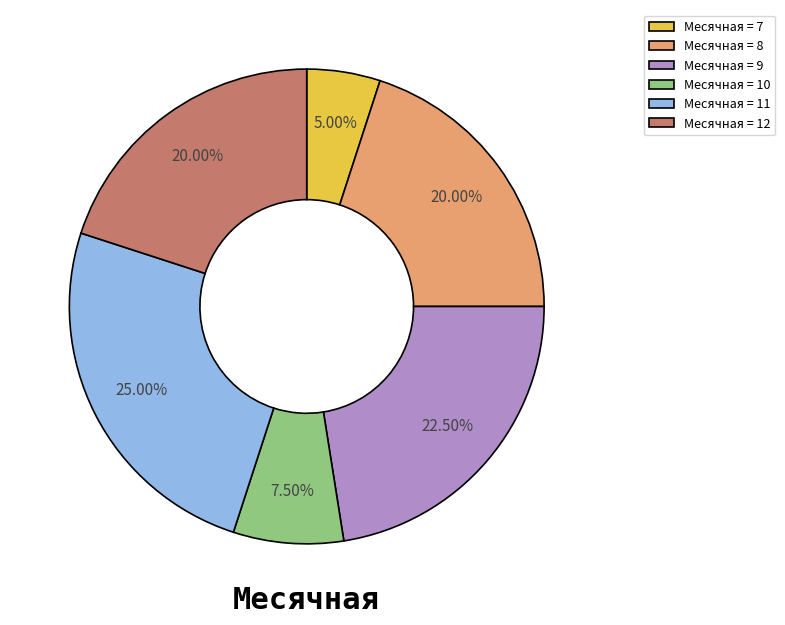

Count the number of slices in the pie.

6